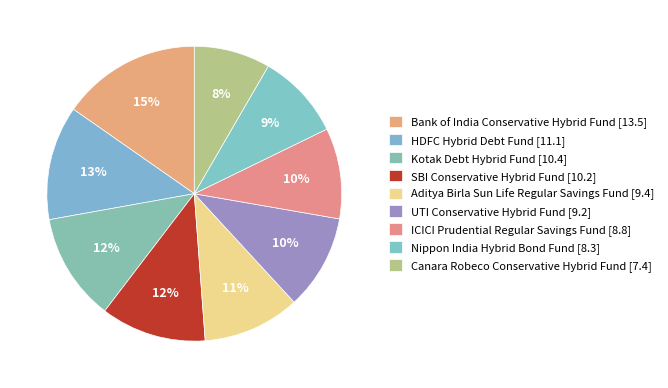

Between Nippon India Hybrid Bond Fund and Canara Robeco Conservative Hybrid Fund, which is larger?

Nippon India Hybrid Bond Fund